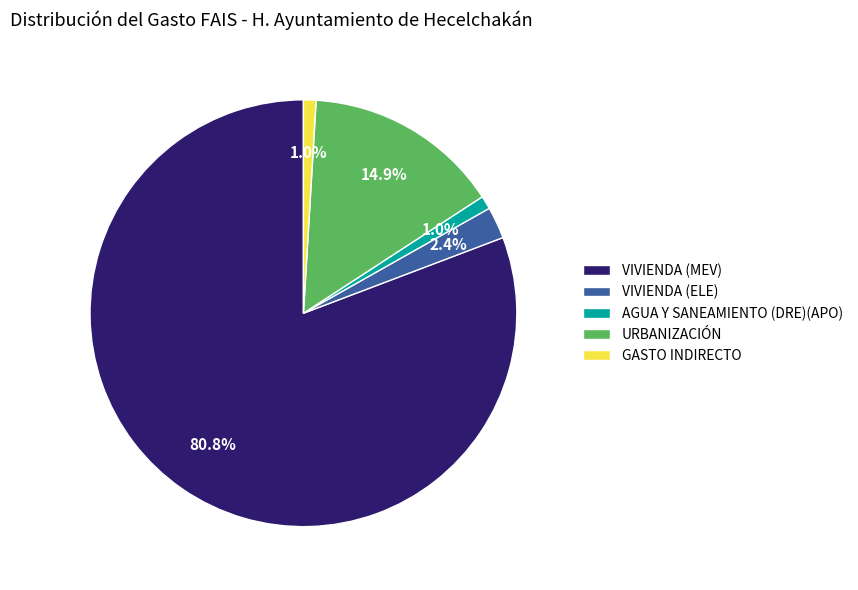

True or false: VIVIENDA (ELE) accounts for 2% of the total.

True